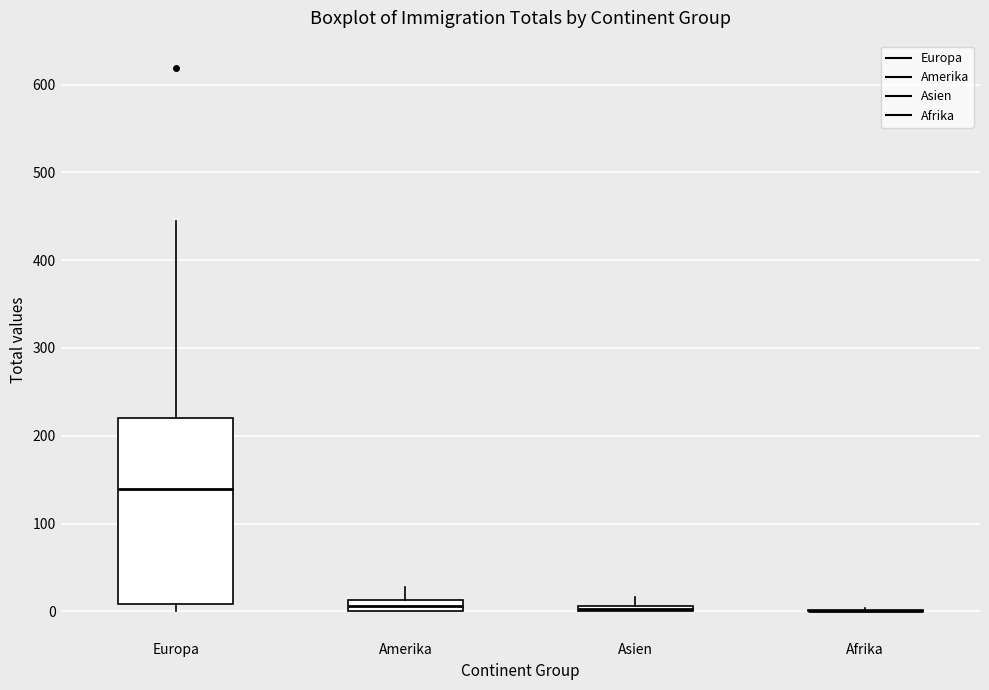

Comparing the boxes themselves (not the whiskers), which one is the tallest?

Europa